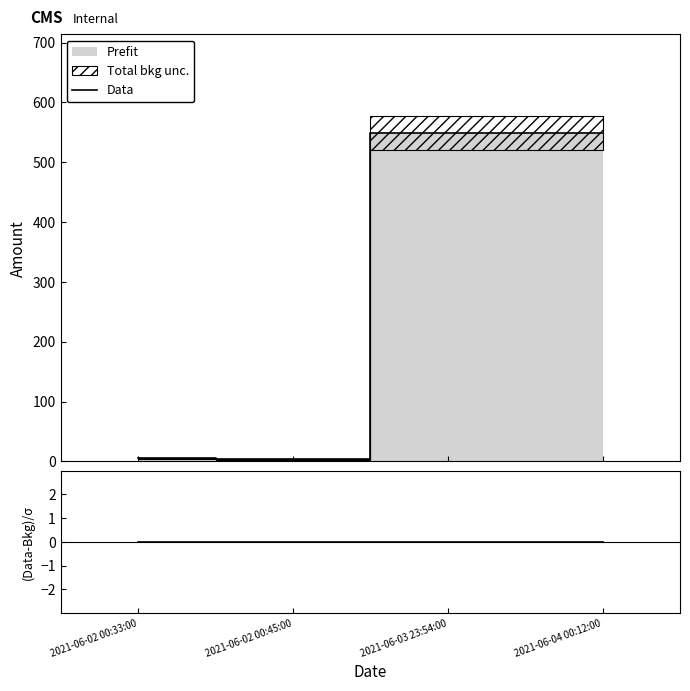

At how many categories does at least one series exceed 497?

2